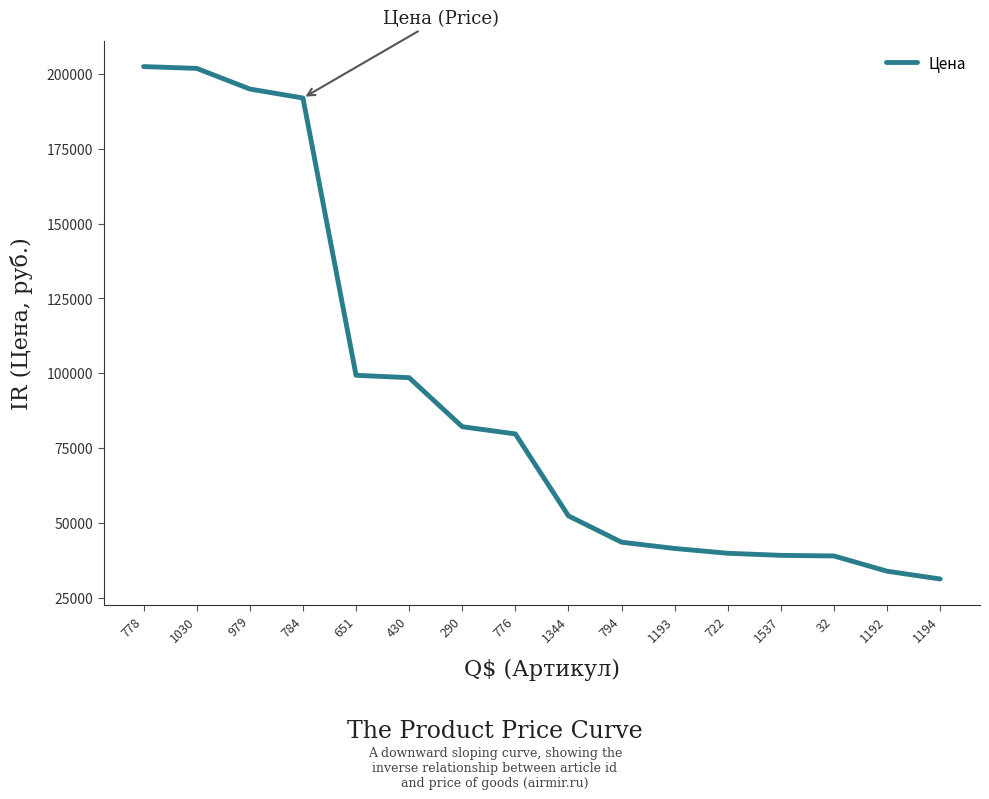

What is the greatest value displayed?

202500